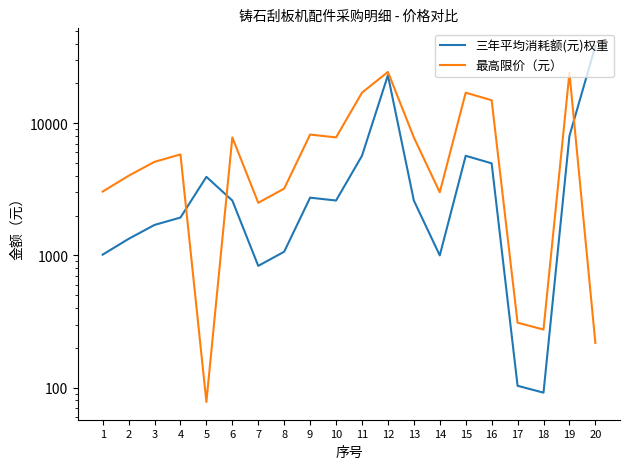

True or false: 三年平均消耗额(元)权重 has more than 0 interior local peaks.

True